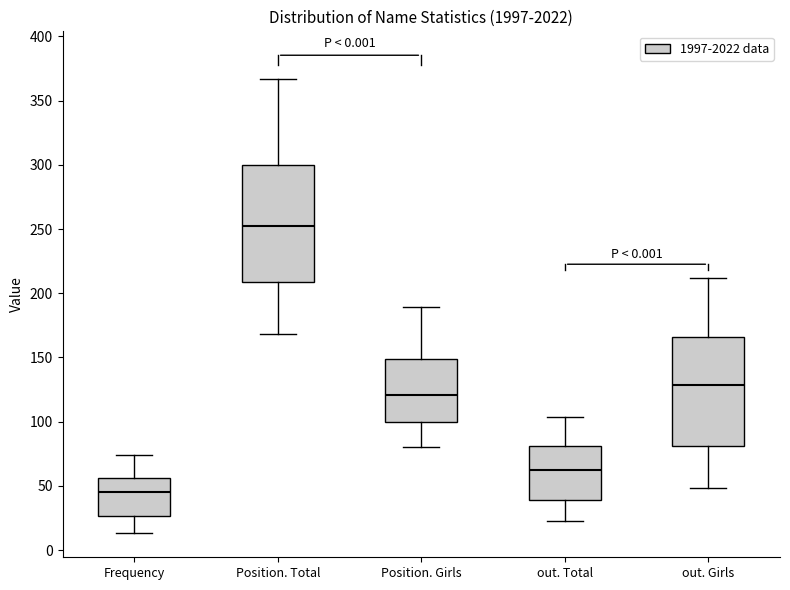

Reading left to right, read every box against the y-axis: the position of its median line, the range the box covers, and the ends of its whiskers. The values are not printed on the chart, so give them approximately, as read against the axis.

Frequency: median 45, box 25 to 55, whiskers 15 to 75
Position. Total: median 255, box 210 to 300, whiskers 170 to 365
Position. Girls: median 120, box 100 to 150, whiskers 80 to 190
out. Total: median 60, box 40 to 80, whiskers 25 to 105
out. Girls: median 130, box 80 to 165, whiskers 50 to 210